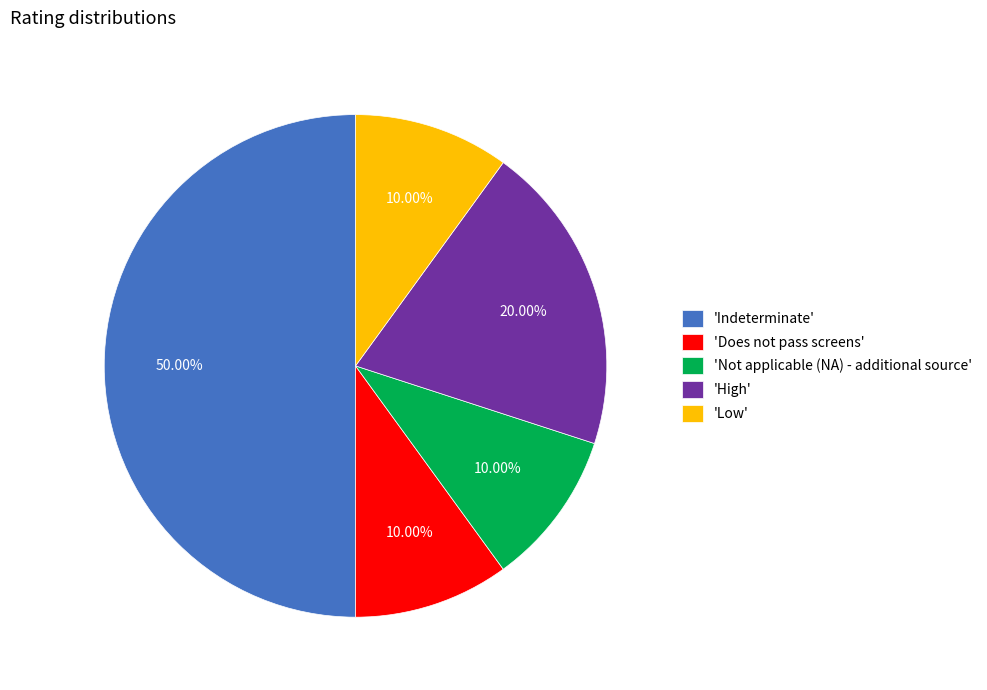

Between 'Low' and 'Indeterminate', which is larger?

'Indeterminate'